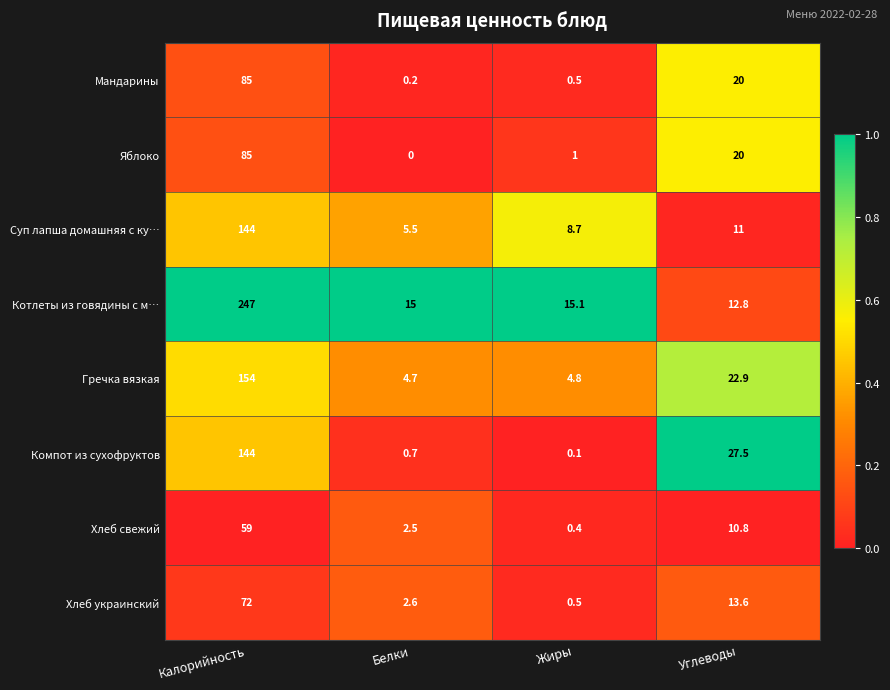

Is it true that Хлеб украинский equals 36.7 at Калорийность?

False